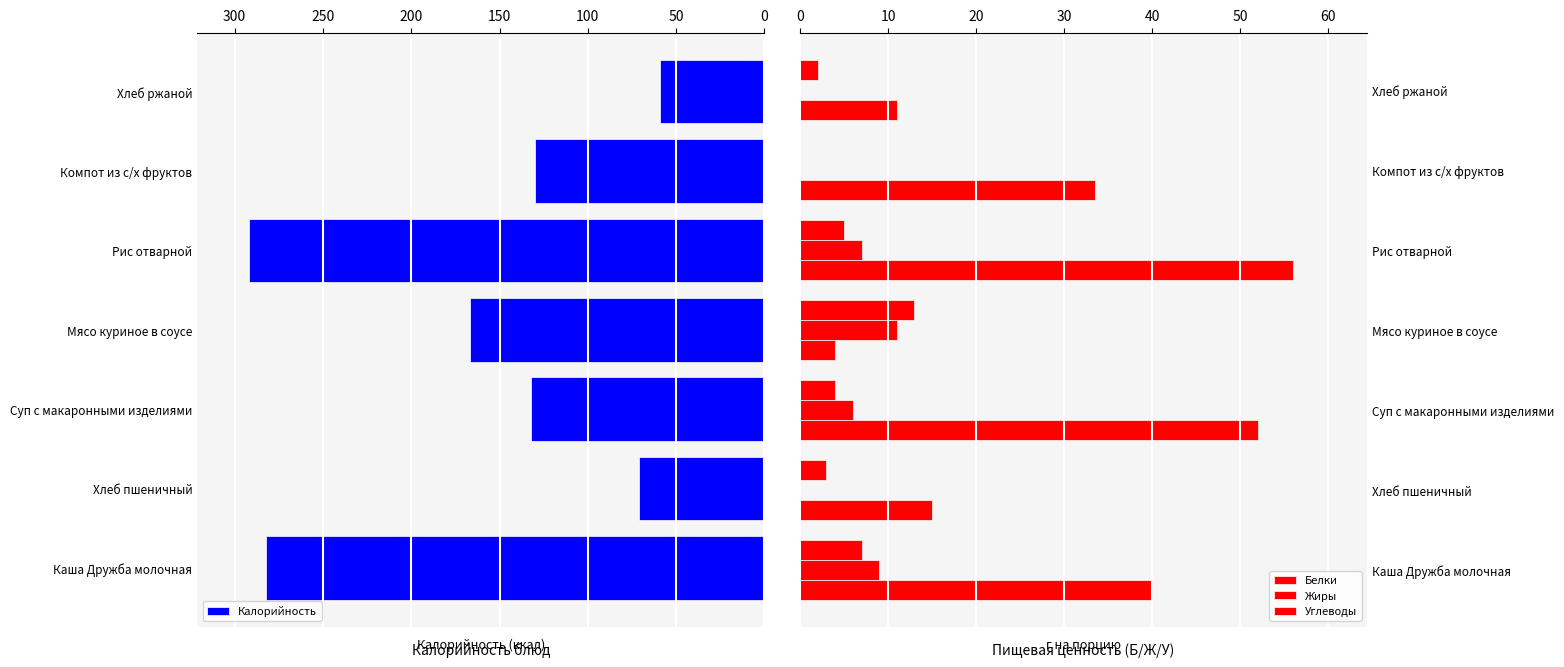

What is the maximum value for Калорийность?

292